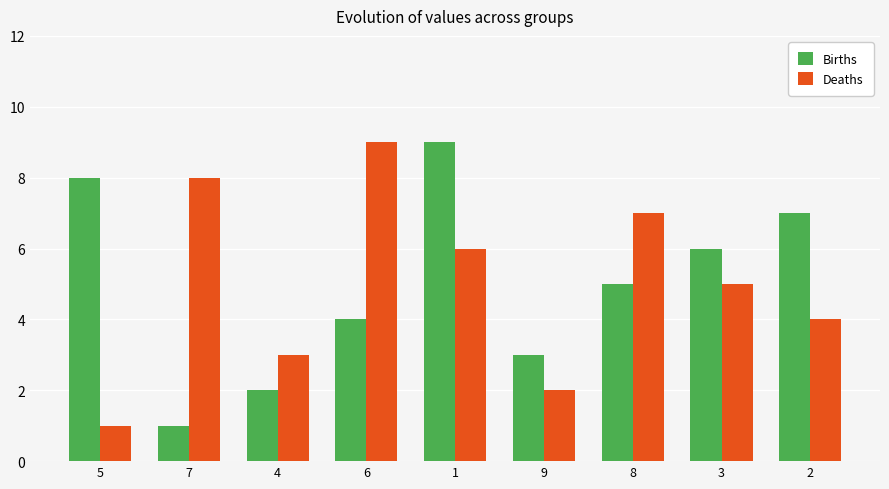

Between 4 and 8, which series saw the biggest shift?

Deaths